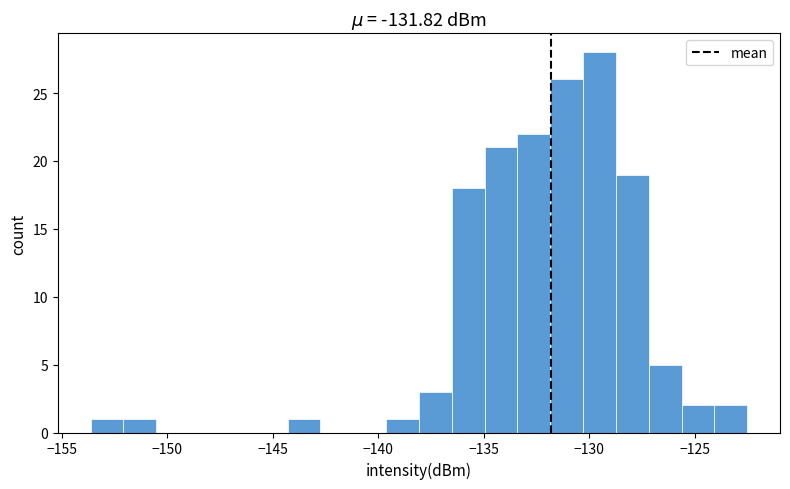

Around what value on the x-axis is the tallest bar? Give the approximate position of its centre, as read against the axis.

-129.5